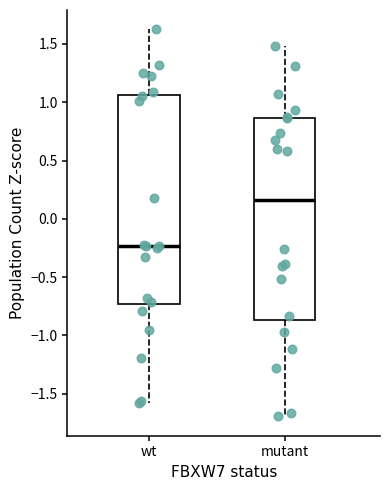

Where does the upper whisker of the box for wt end on the y-axis? The values are not printed on the chart, so give them approximately, as read against the axis.

1.65